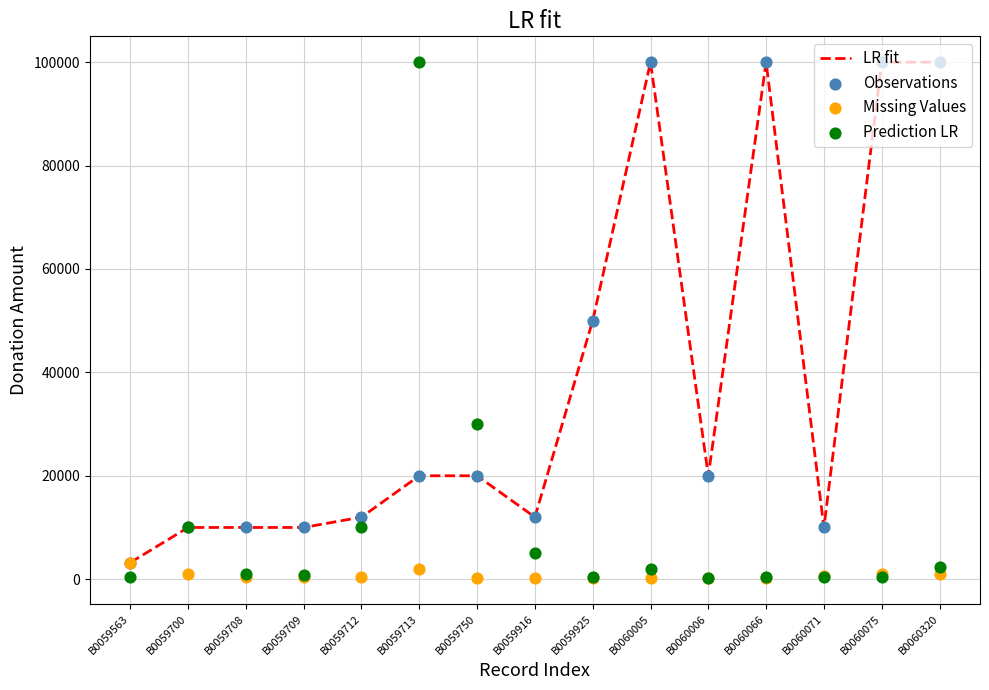

Which series reaches the maximum Y coordinate?

LR fit